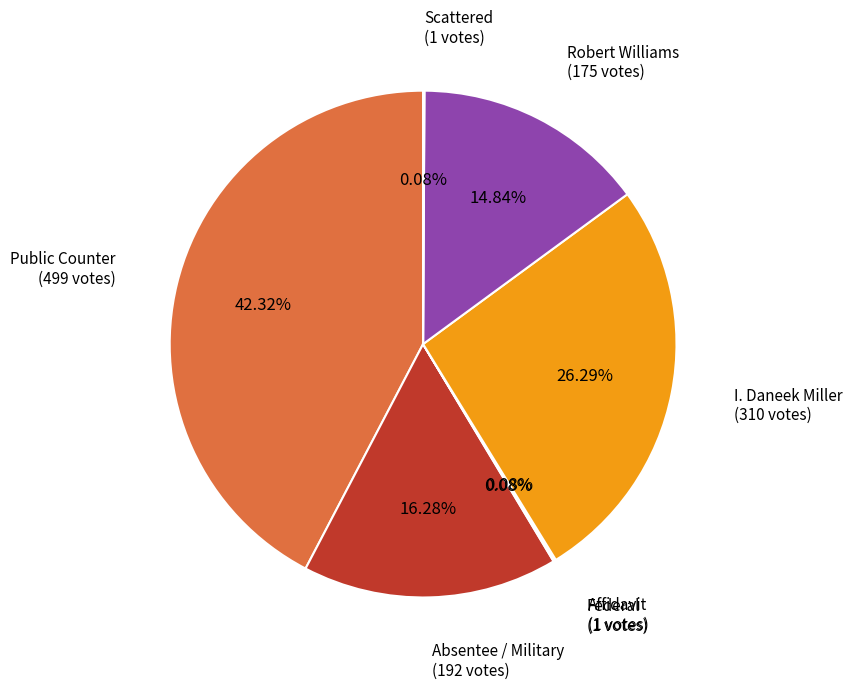

Does any single category account for the majority?

No